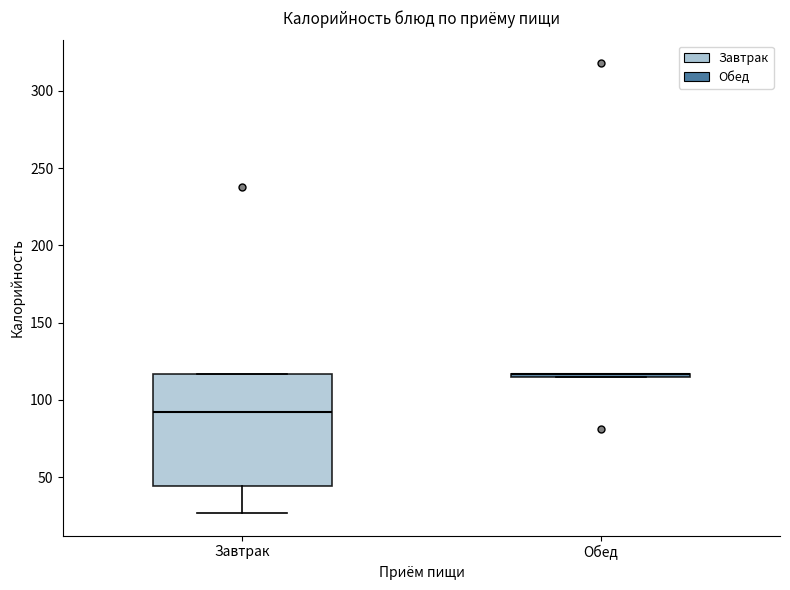

Reading left to right, transcribe this box plot: for each box, give where its median line is, the range the box spans, and where its two whiskers end, as read against the y-axis. The values are not printed on the chart, so give them approximately, as read against the axis.

Завтрак: median 90, box 45 to 115, whiskers 25 to 115
Обед: box collapsed to a line at 115, whiskers 115 to 115